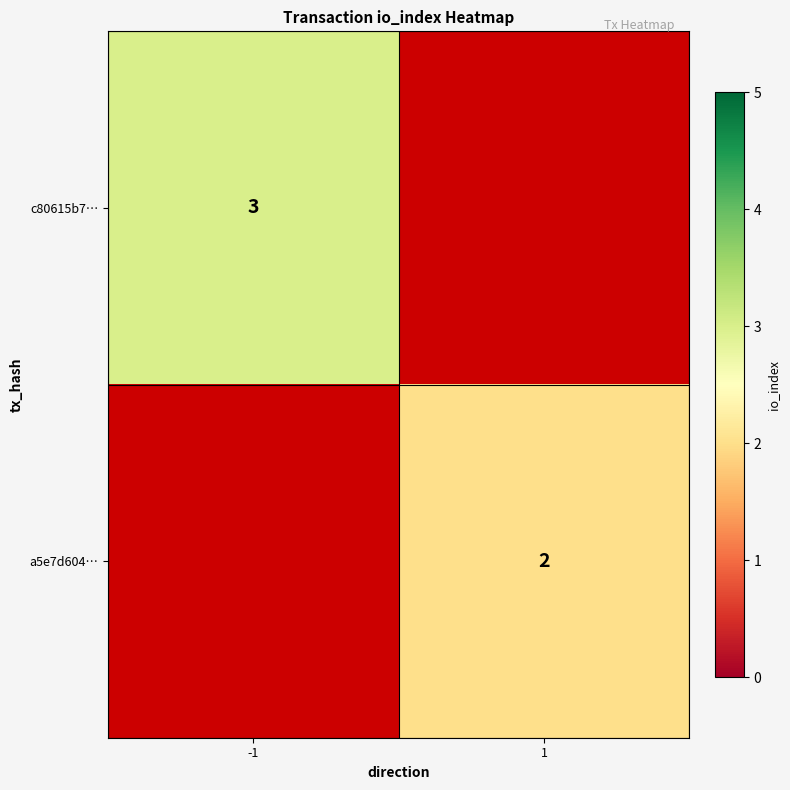

Is it true that a5e7d604… equals 2.8 at 1?

False